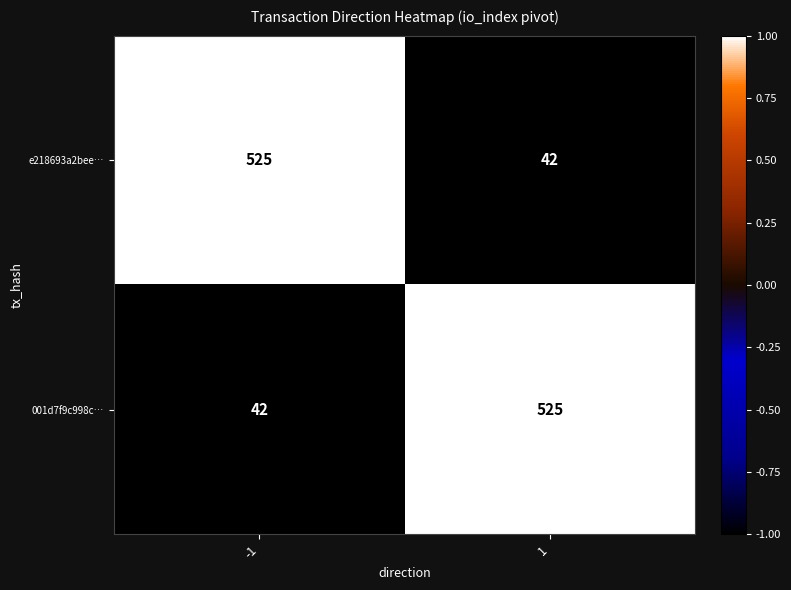

What is the total value across all series at 1?

567